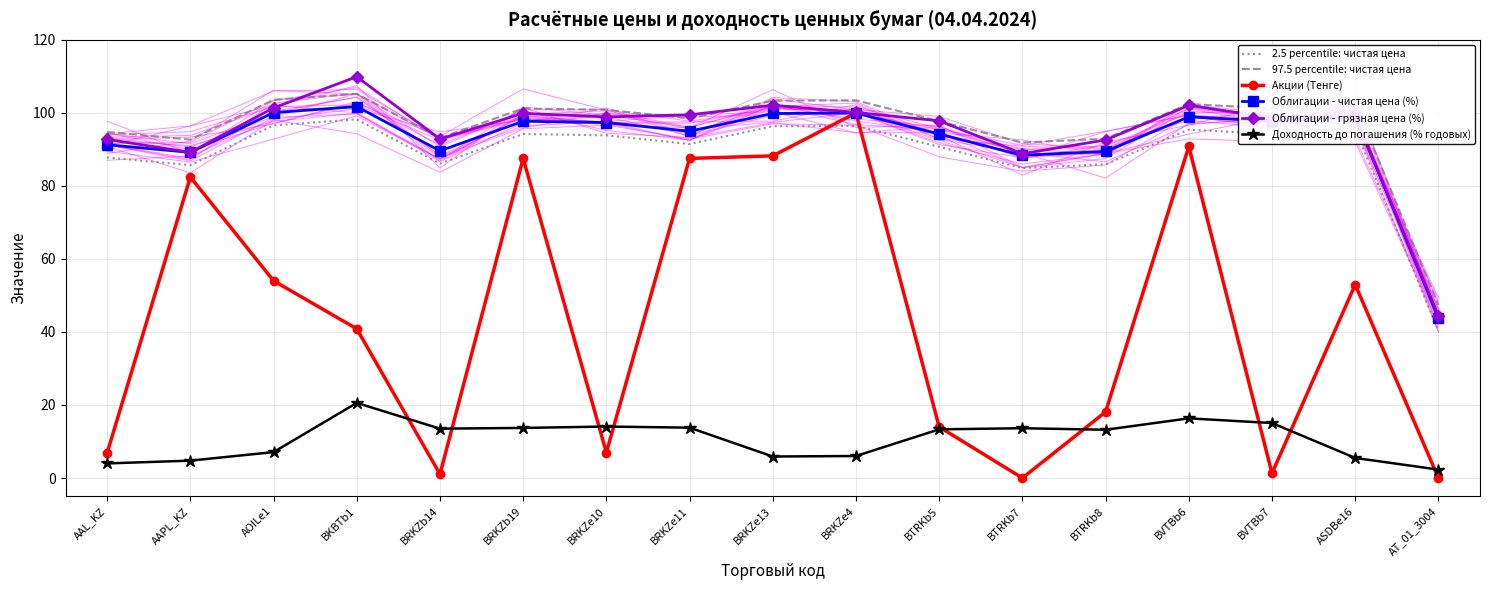

How many data points in Акции (Тенге) are above 40?

9